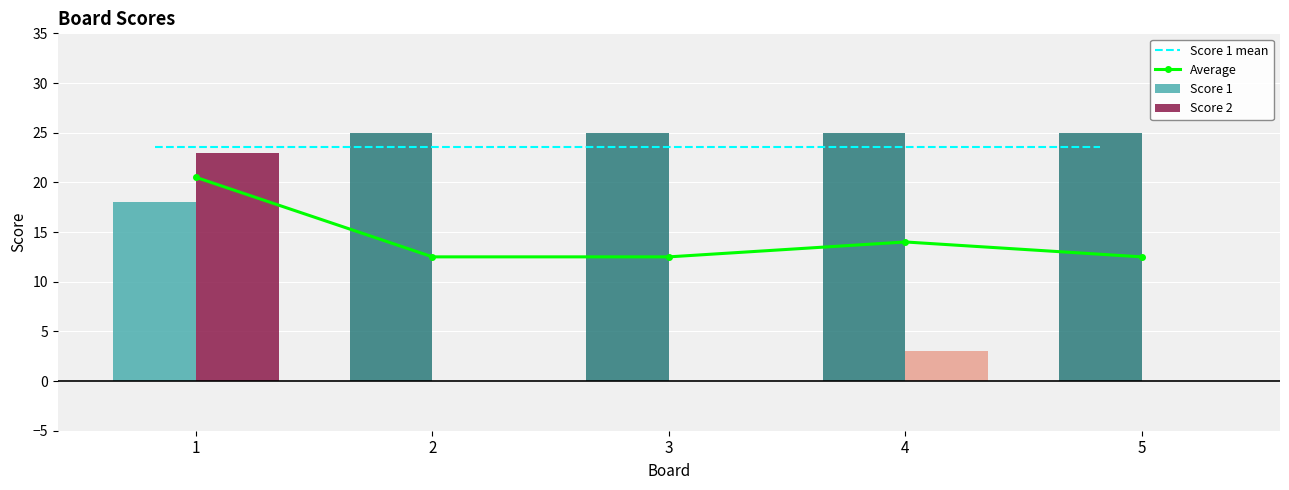

Is the value of Average at 2 greater than the value of Score 1 mean at 5?

No